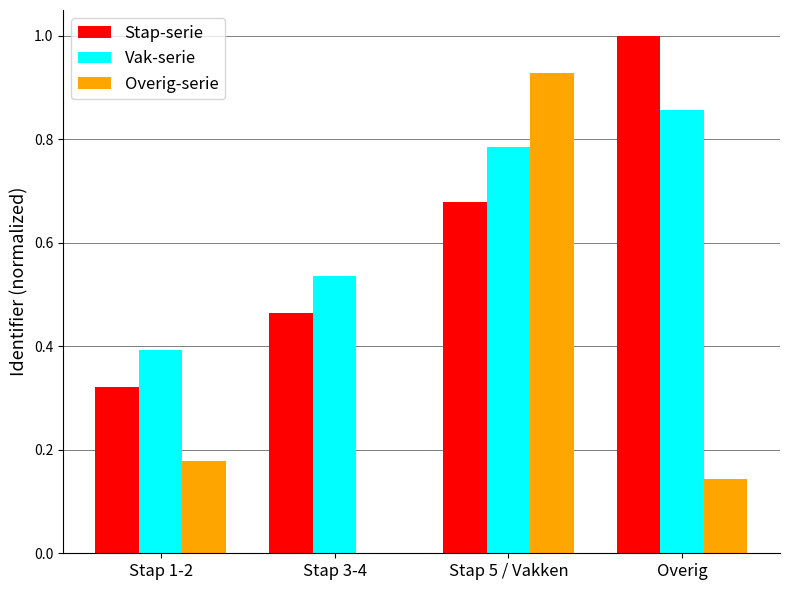

How many groups of bars are there?

4